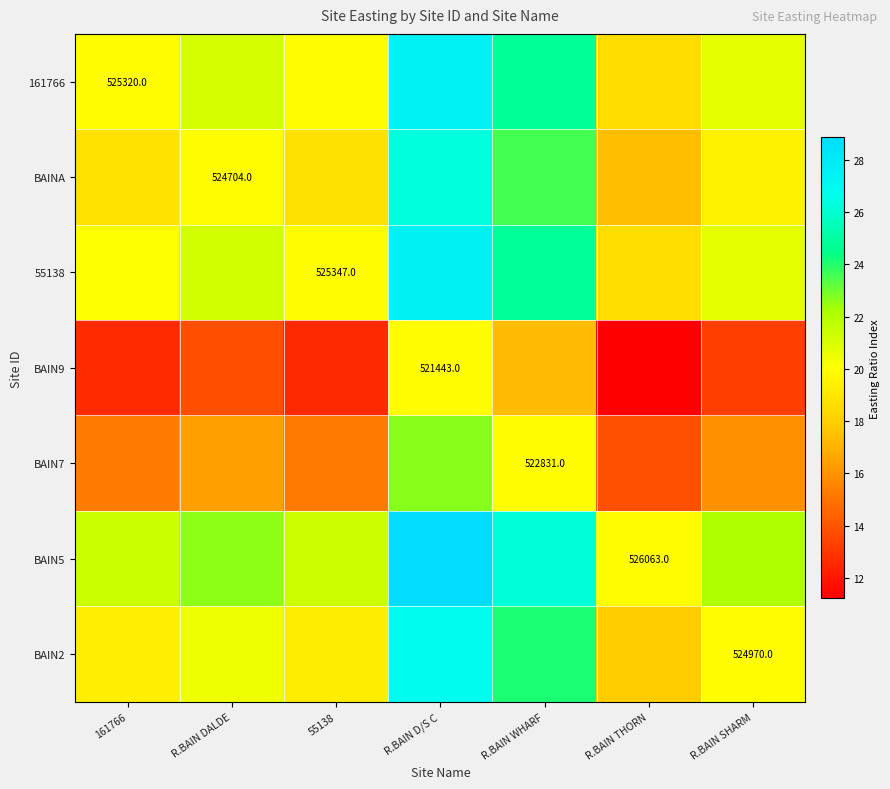

What is the difference between the second highest and minimum values in the BAIN7 series?

6.1